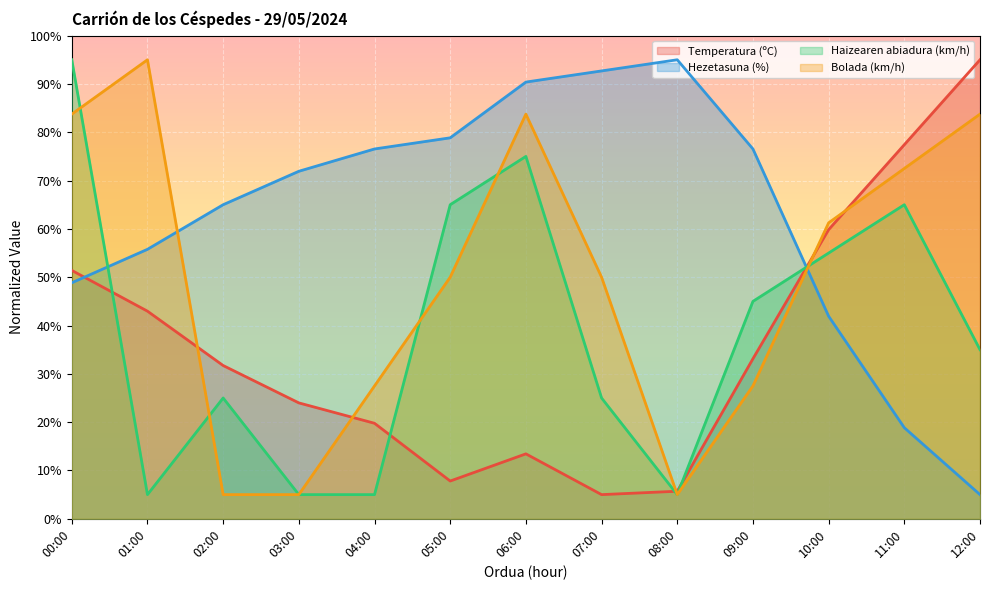

Count the Haizearen abiadura (km/h) values in the range 5 to 65.

11